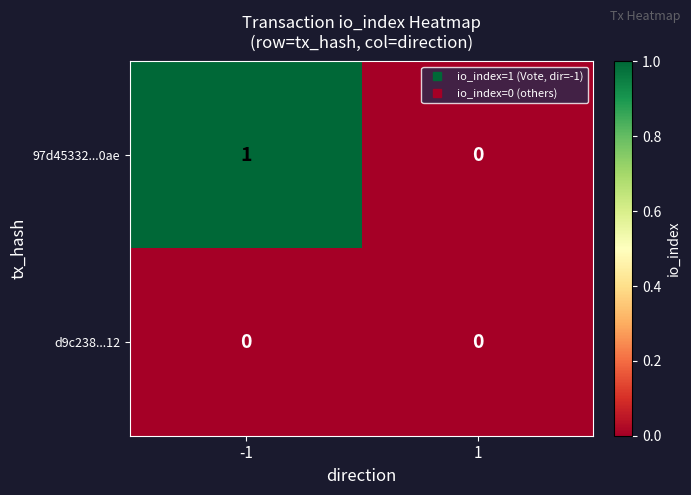

Which series has the largest total across all categories?

97d45332...0ae